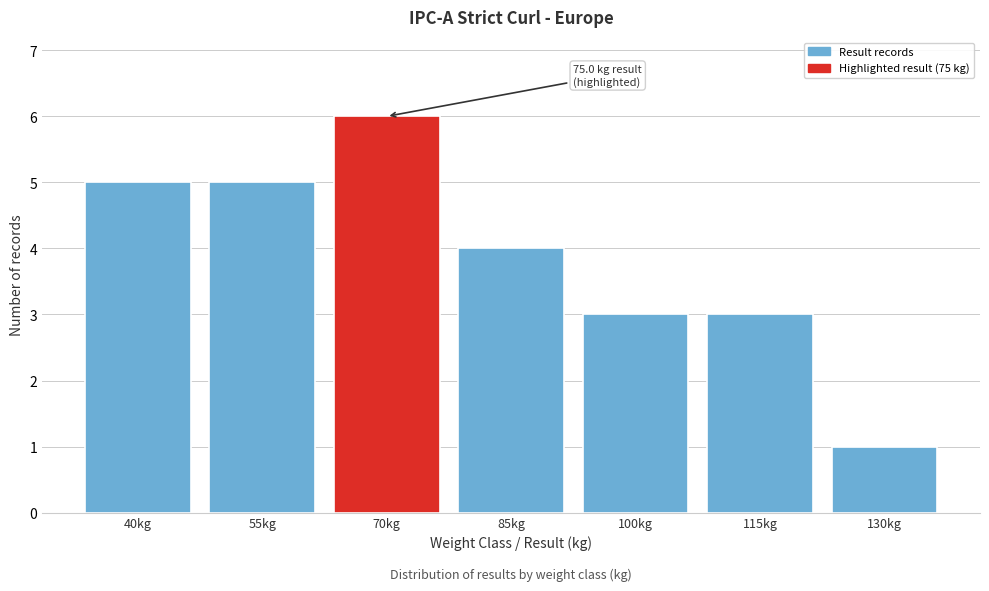

Reading right to left, transcribe all the data shown in this chart.

130kg=1	115kg=3	100kg=3	85kg=4	70kg=6	55kg=5	40kg=5